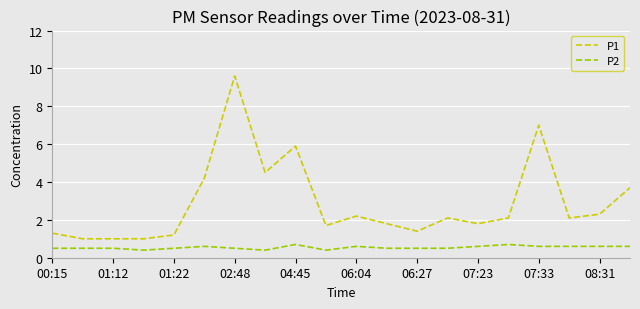

True or false: P2 and P1 intersect in this chart.

False